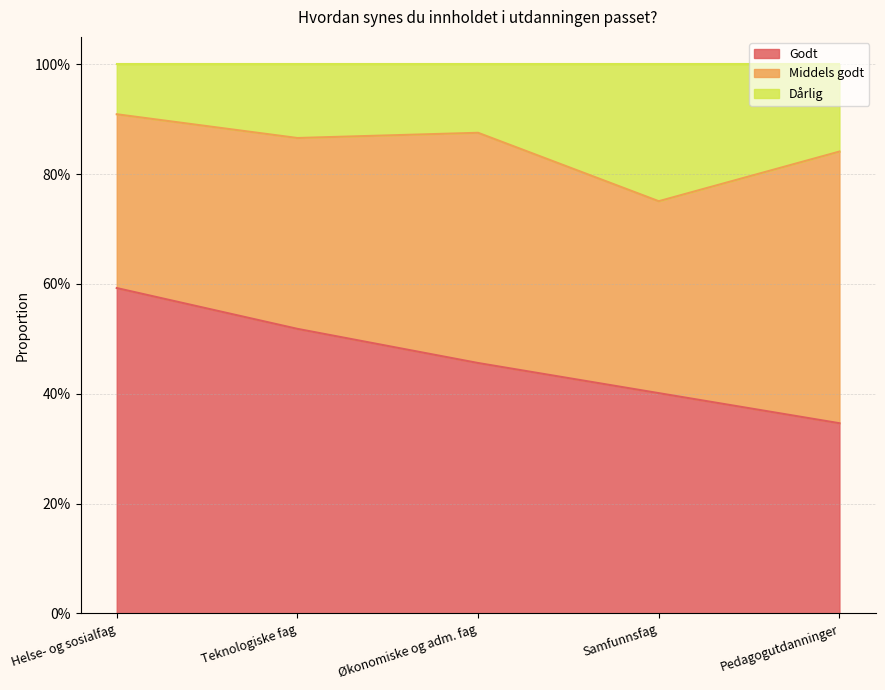

True or false: Godt has more than 1 points higher than both neighbors.

False